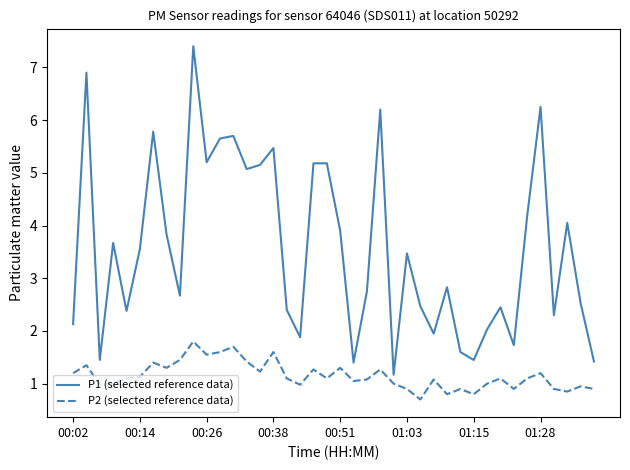

Which series has the widest spread of values?

P1 (selected reference data)